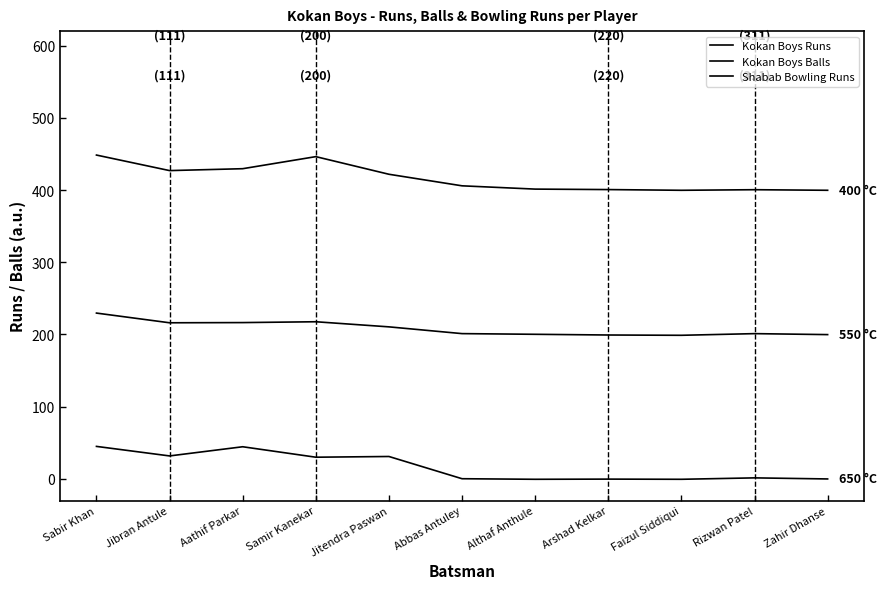

What position from the left is Jitendra Paswan?

5